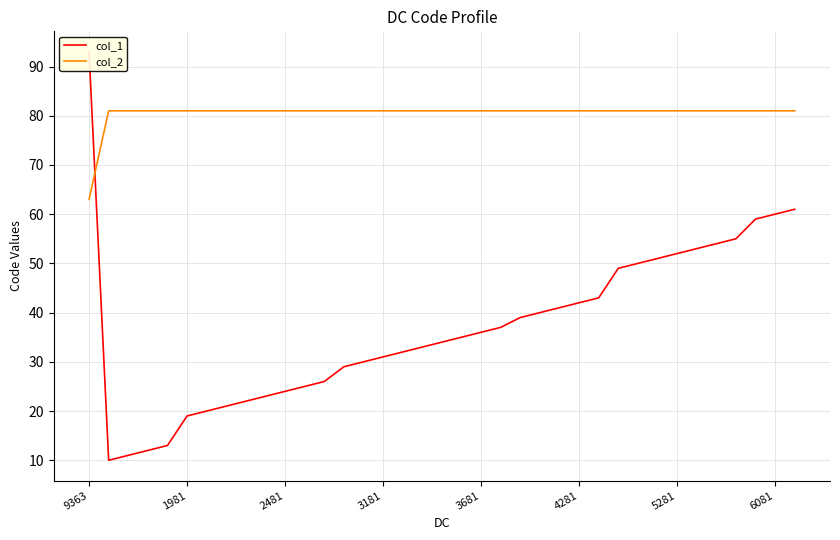

How many data points in col_1 are above 35?

18